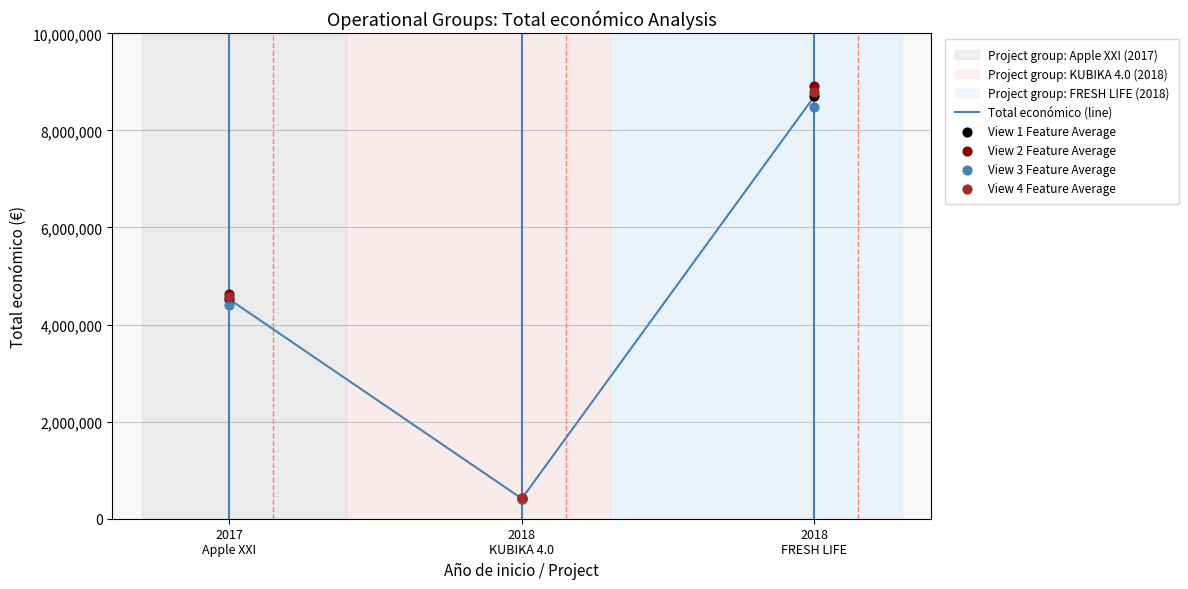

What is the total value across all series at 2018
KUBIKA 4.0?

2078087.9